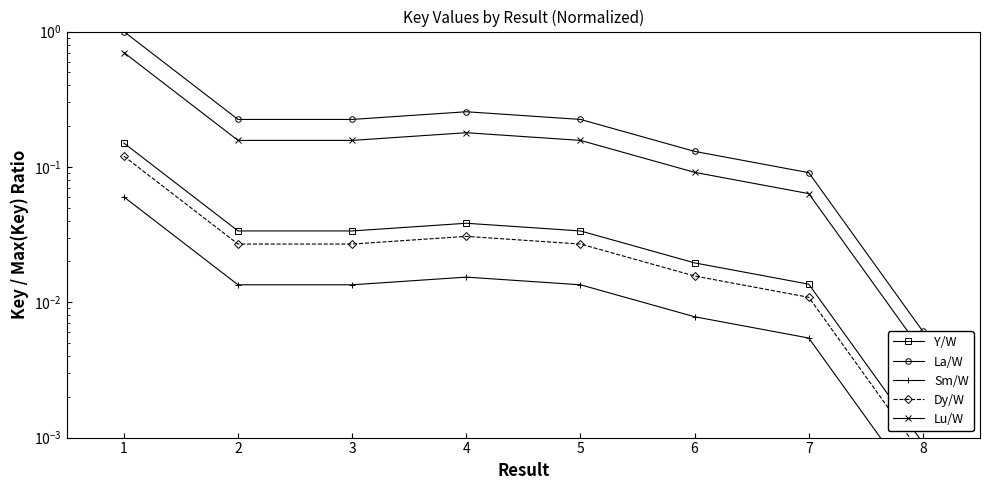

List the labels in order of Y/W value, smallest first.

8, 7, 6, 5, 3, 2, 4, 1